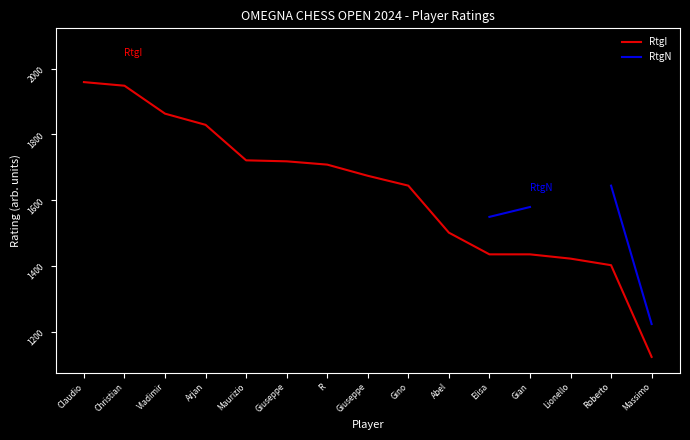

What are all the series names shown in the legend?

RtgI, RtgN